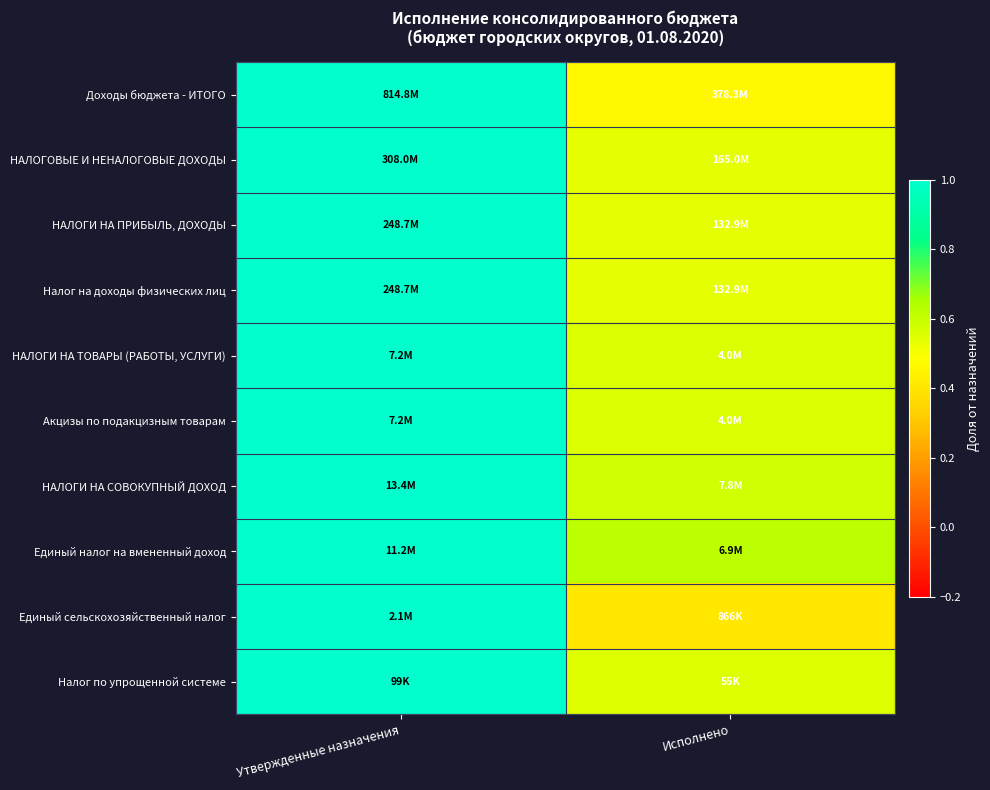

Between Исполнено and Утвержденные назначения, which is larger?

Утвержденные назначения